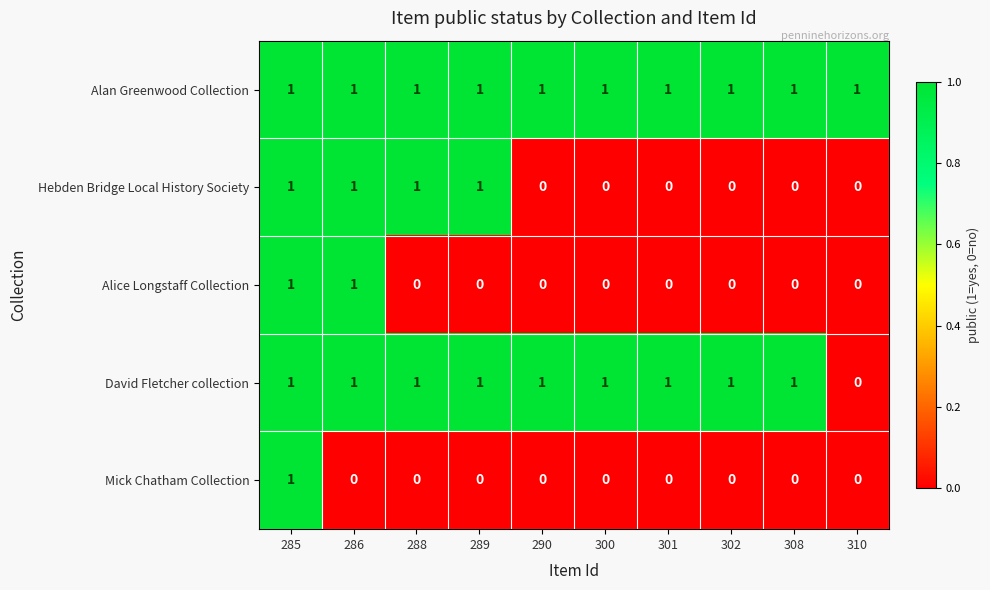

What is the sum of all Hebden Bridge Local History Society values?

4